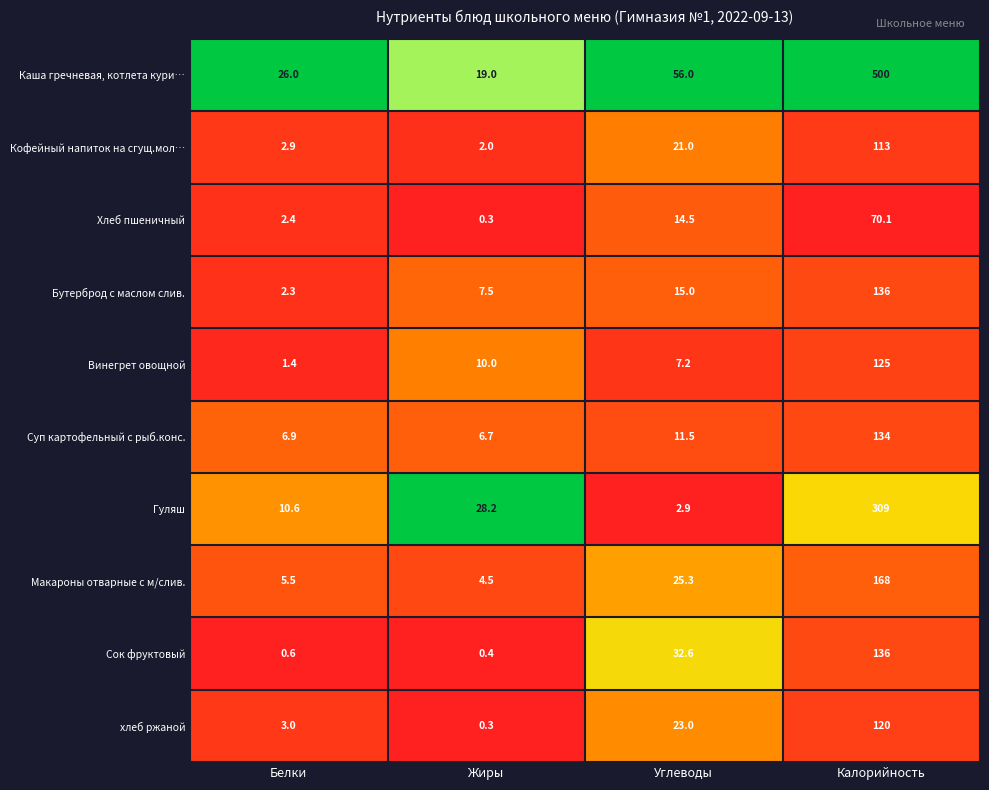

What is the sum of the Бутерброд с маслом слив. values at Белки and Углеводы?

17.3